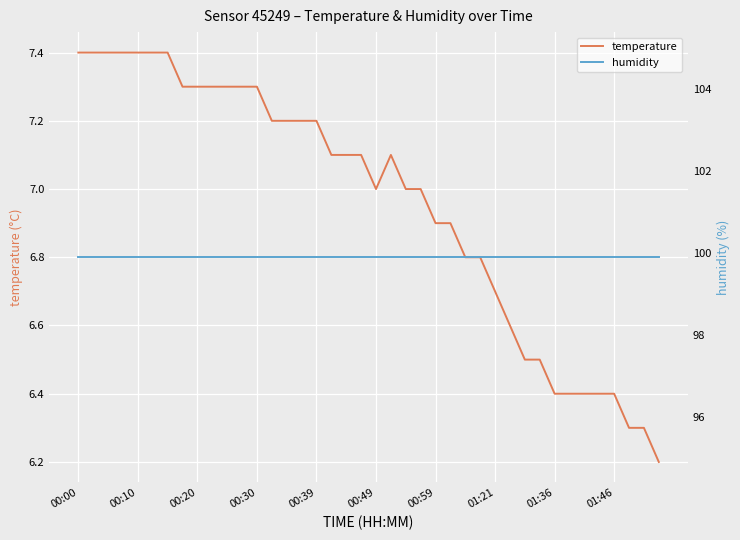

What is the sum of the humidity values at 26 and 11?

199.8